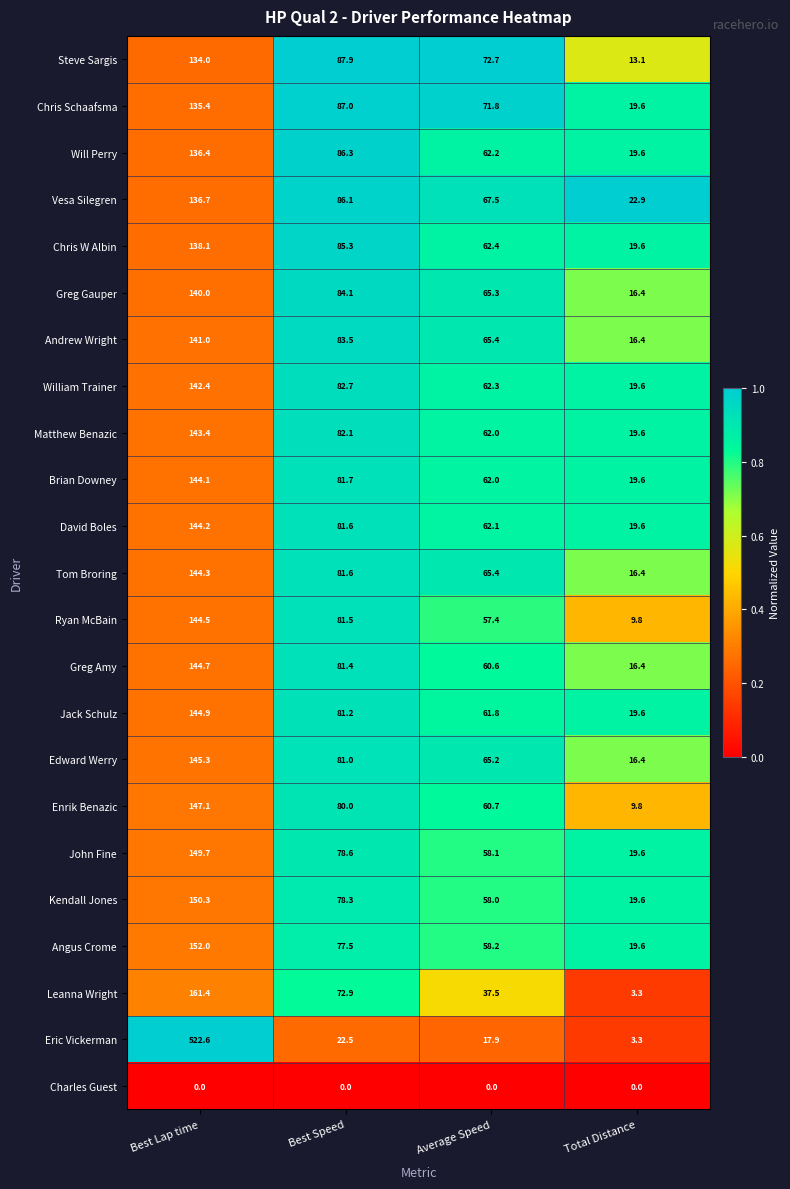

List the series in order of their peak value, lowest first.

Charles Guest, Steve Sargis, Chris Schaafsma, Will Perry, Vesa Silegren, Chris W Albin, Greg Gauper, Andrew Wright, William Trainer, Matthew Benazic, Brian Downey, David Boles, Tom Broring, Ryan McBain, Greg Amy, Jack Schulz, Edward Werry, Enrik Benazic, John Fine, Kendall Jones, Angus Crome, Leanna Wright, Eric Vickerman